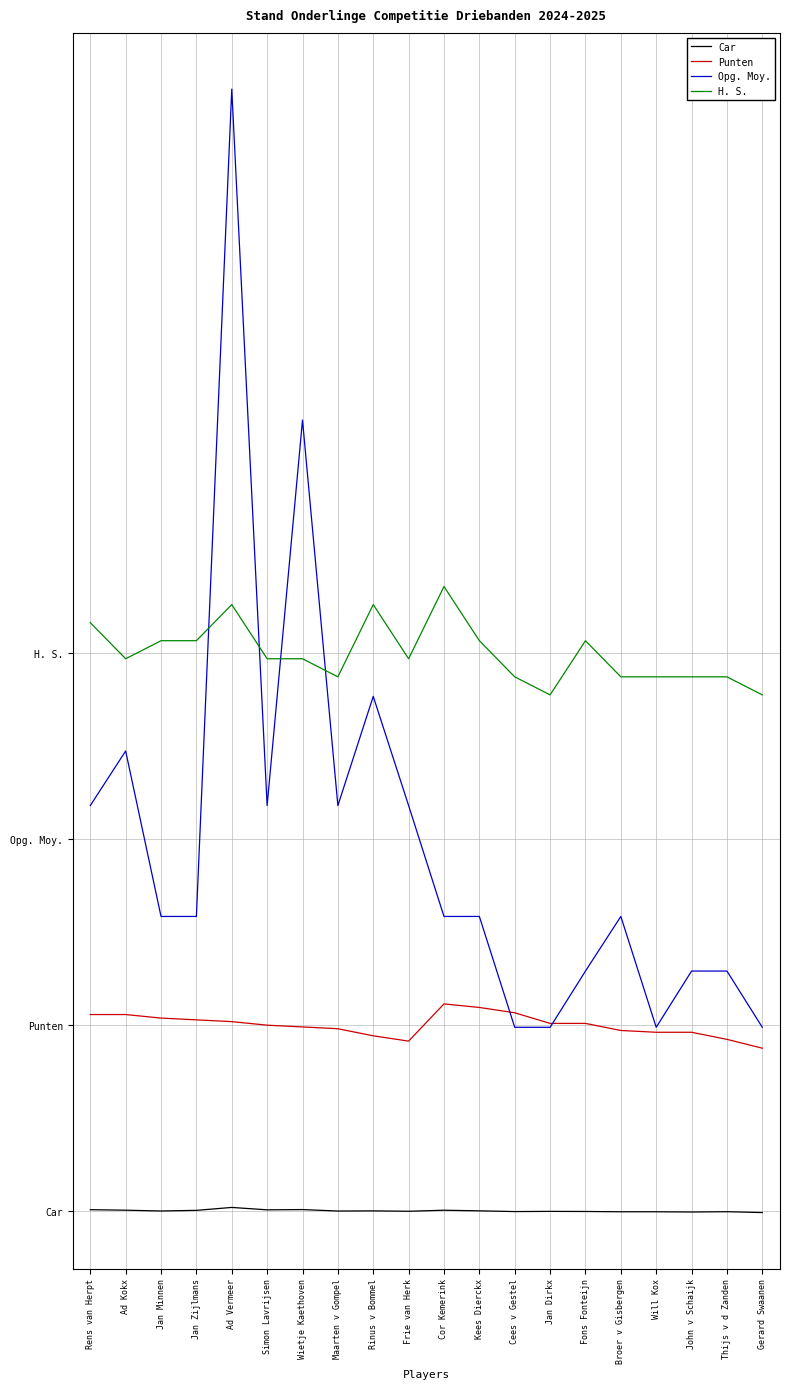

What are all the series names shown in the legend?

Car, Punten, Opg. Moy., H. S.